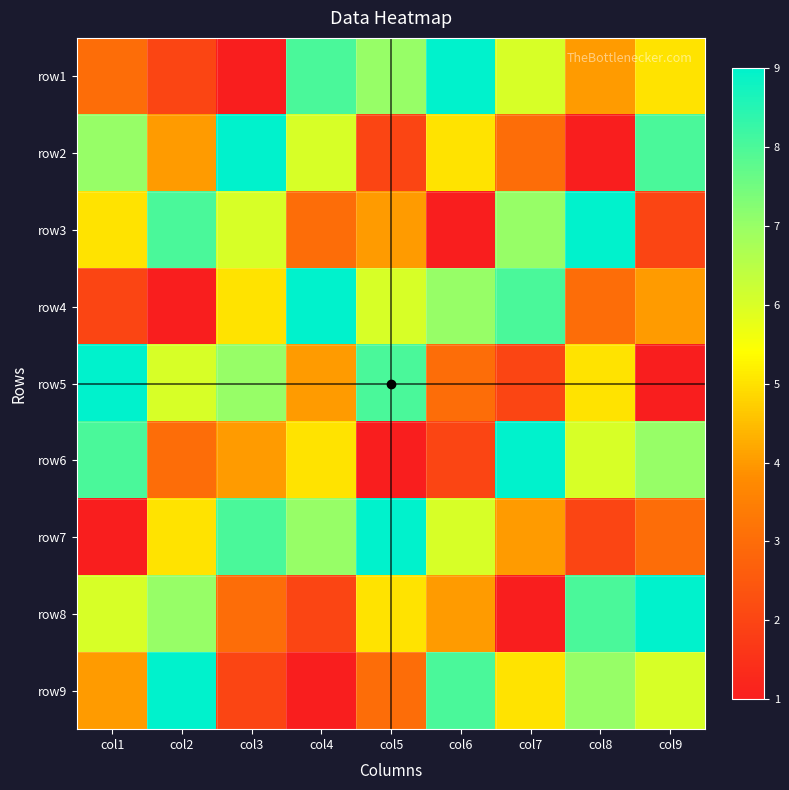

Between col4 and col8, which is larger?

col4